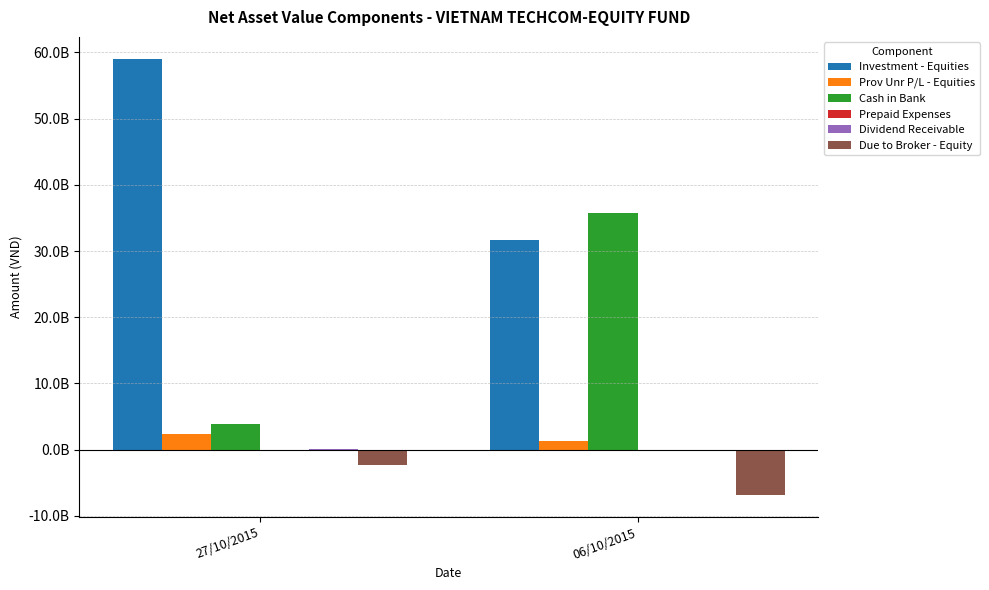

At which category is the sum across all series the highest?

27/10/2015